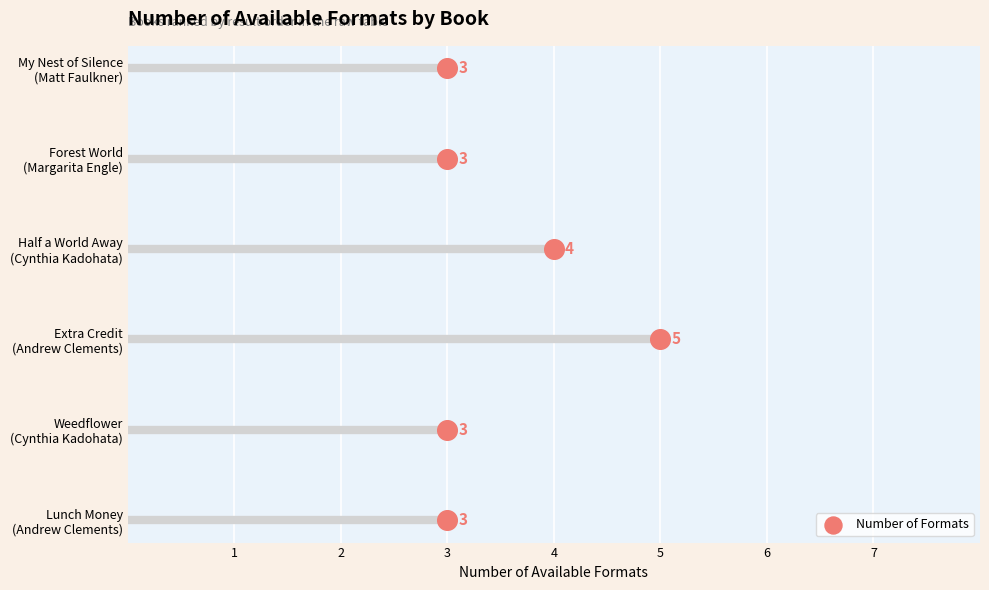

What is the change in value from 5 to 6?

+1